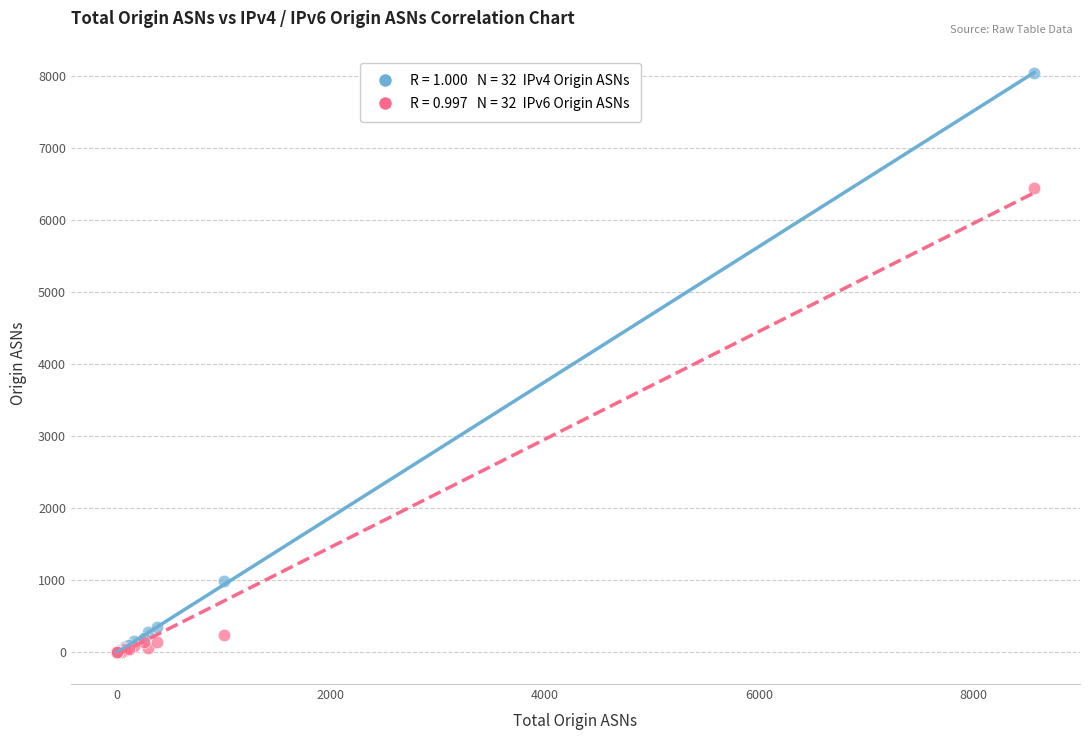

Across all series, what Y value is closest to 4021?

6442